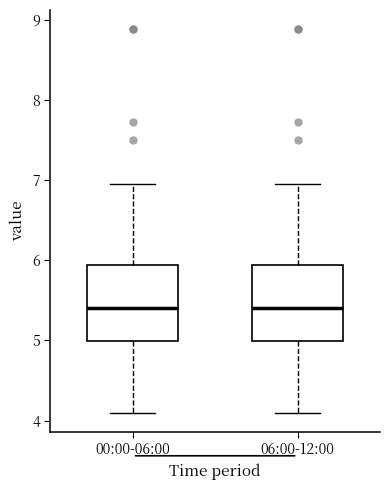

Reading left to right, transcribe this box plot: for each box, give where its median line is, the range the box spans, and where its two whiskers end, as read against the y-axis. The values are not printed on the chart, so give them approximately, as read against the axis.

00:00-06:00: median 5.4, box 5.0 to 5.9, whiskers 4.1 to 7.0
06:00-12:00: median 5.4, box 5.0 to 5.9, whiskers 4.1 to 7.0